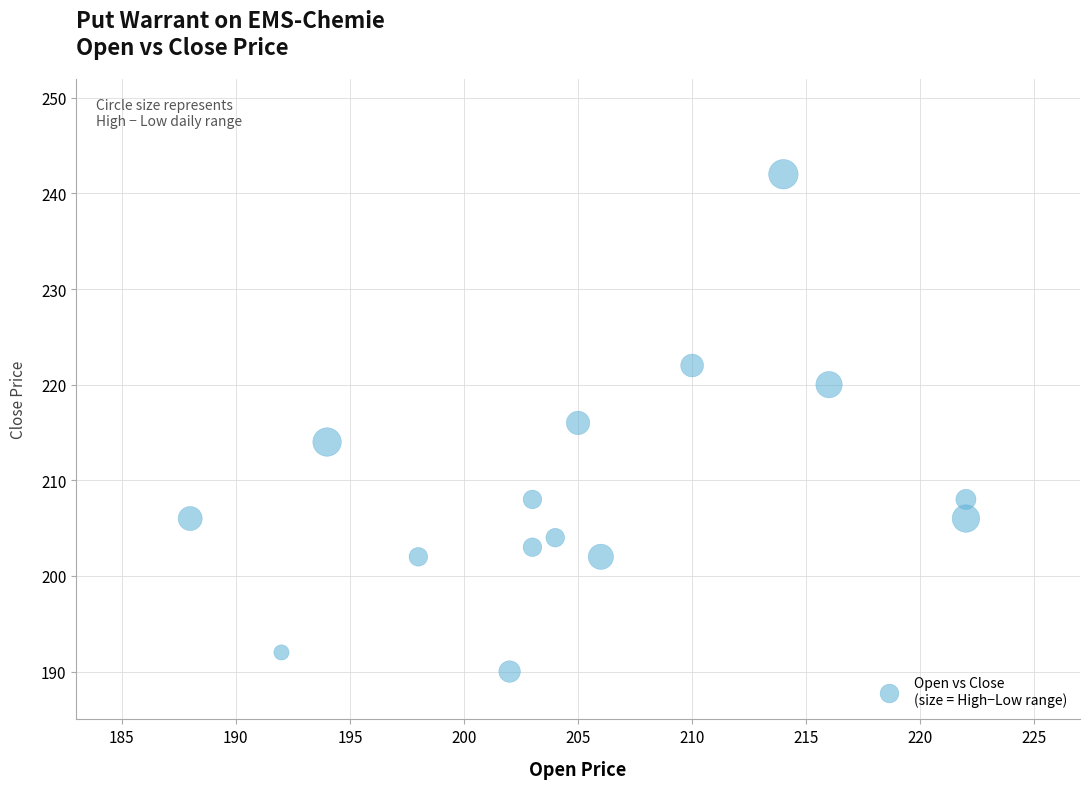

What is the range of Y values (max minus min)?

52